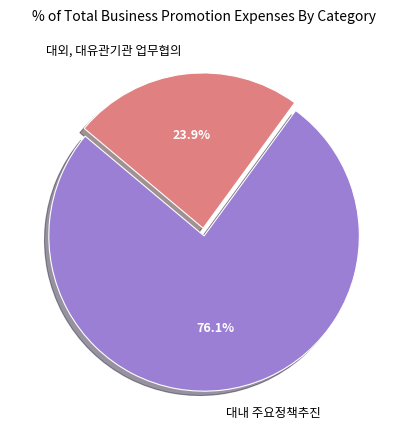

Which has a higher value, 대내 주요정책추진 or 대외, 대유관기관 업무협의?

대내 주요정책추진